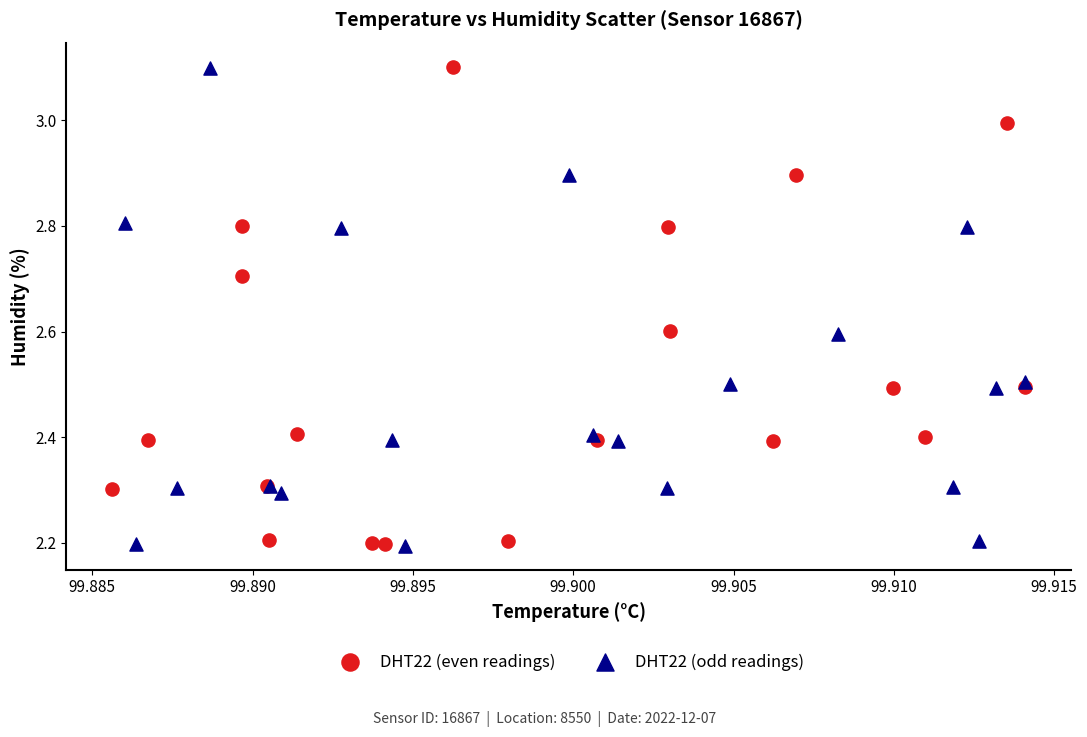

What are all the series names shown in the legend?

DHT22 (even readings), DHT22 (odd readings)